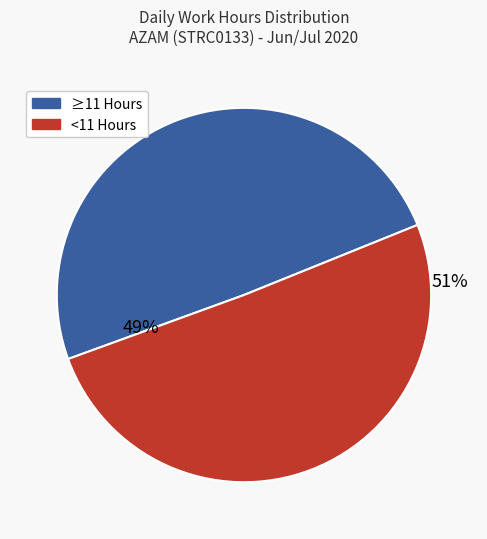

Count the number of slices in the pie.

2